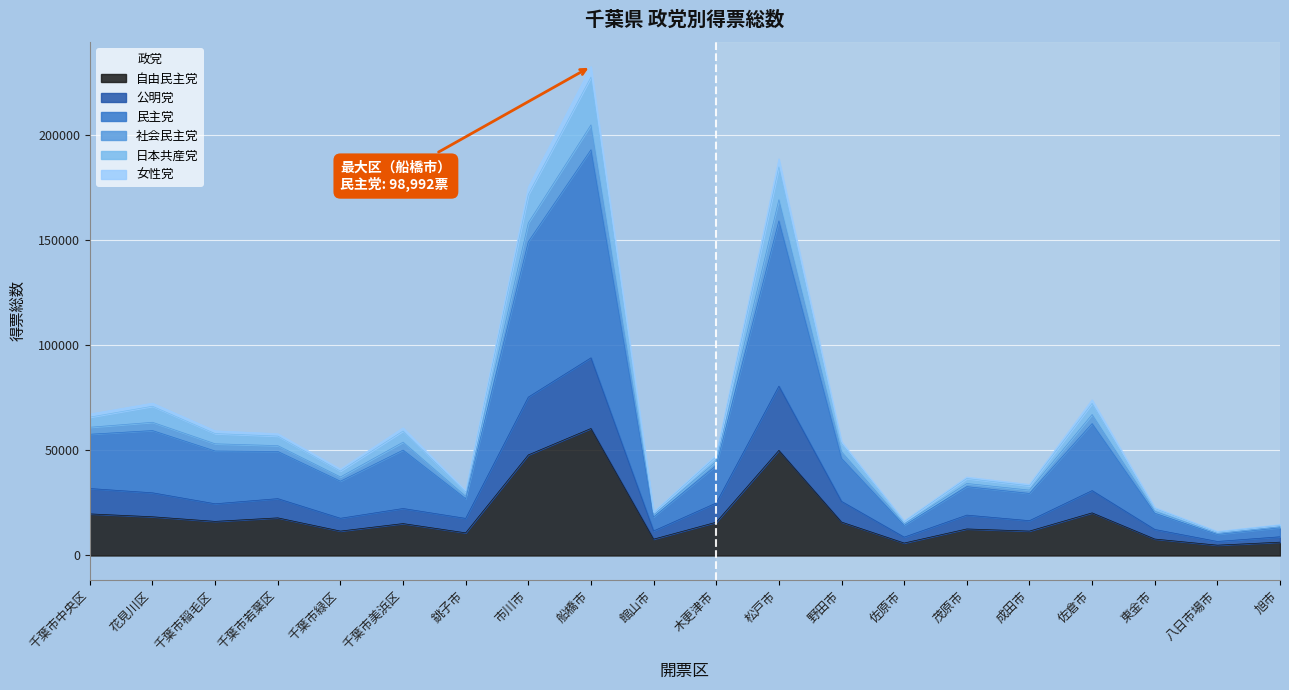

True or false: 民主党 and 公明党 cross at least once.

False